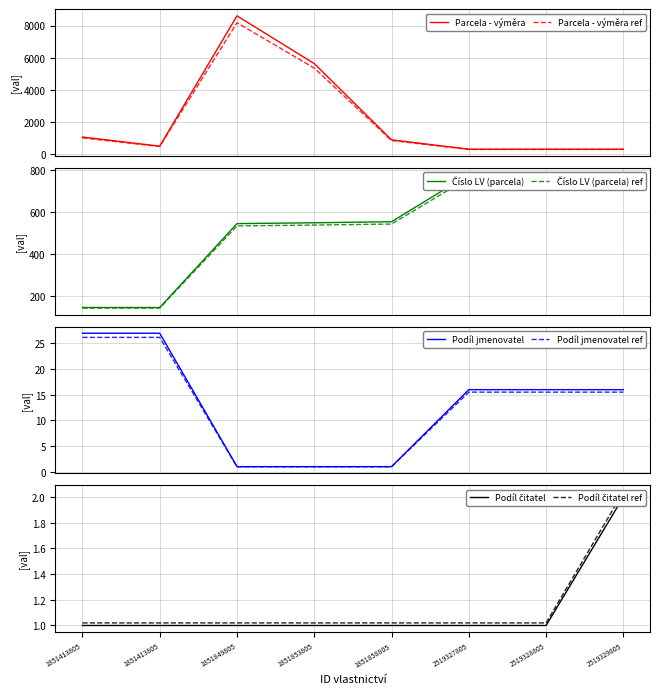

The Podíl jmenovatel series shows 11.1 at 1851413805. True or false?

False